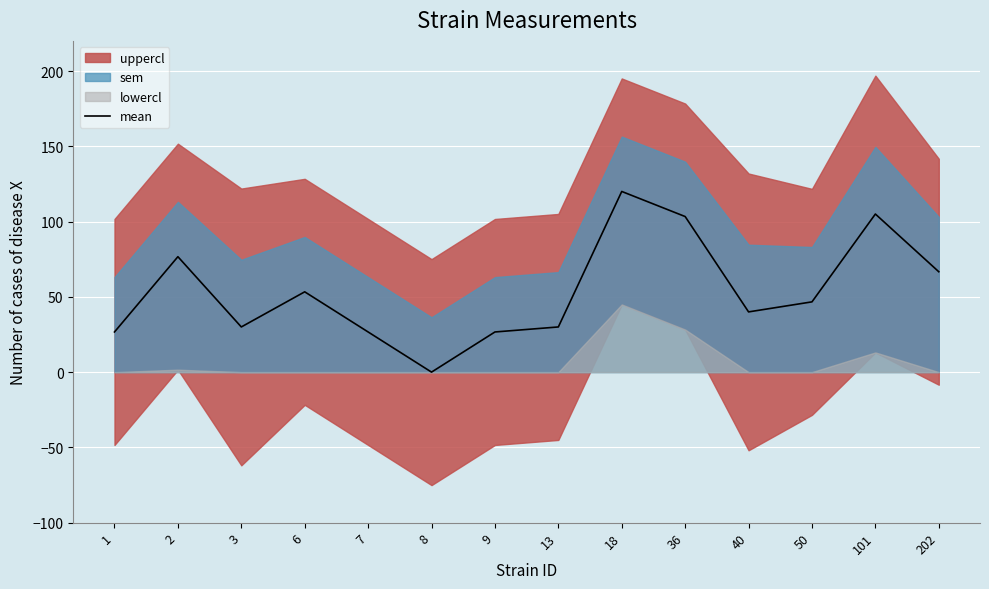

Read the value at 6.

53.3